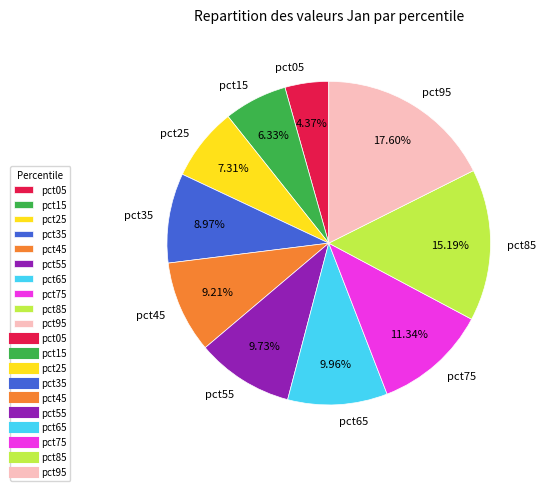

True or false: pct05 accounts for 4% of the total.

True